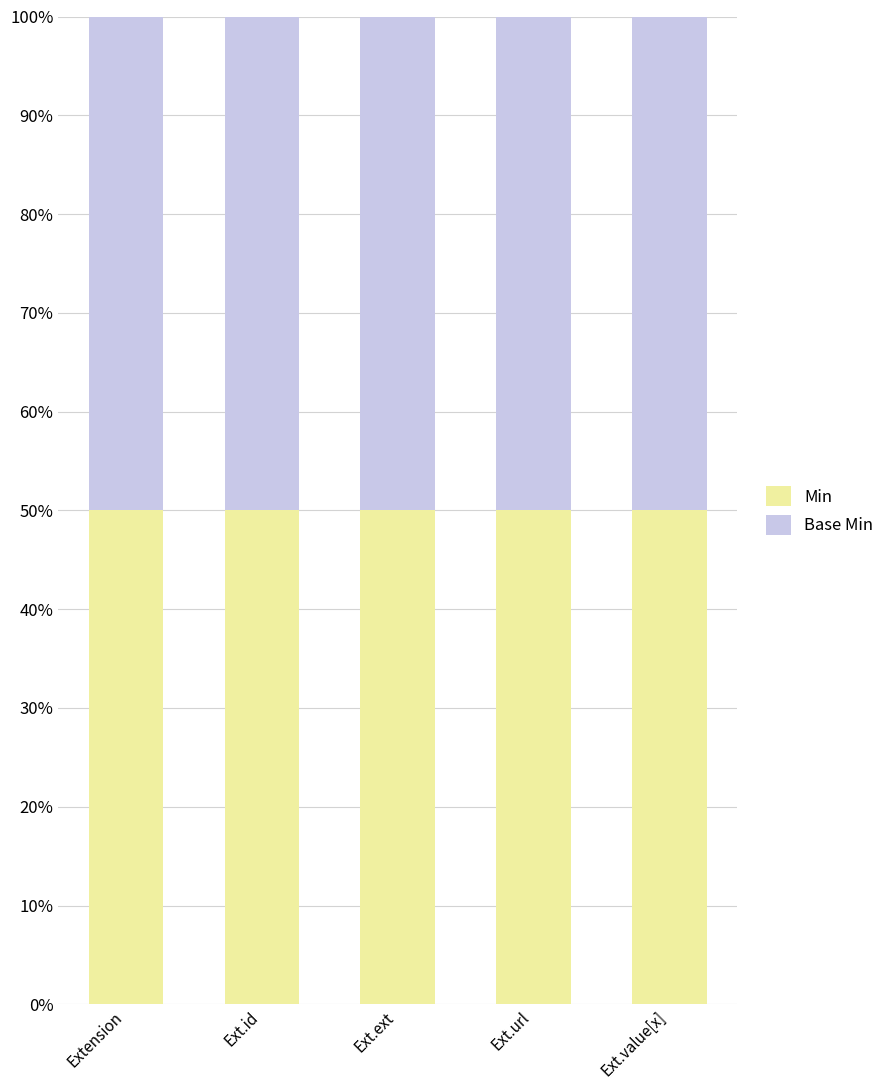

At which label does Base Min reach its peak?

Extension.url